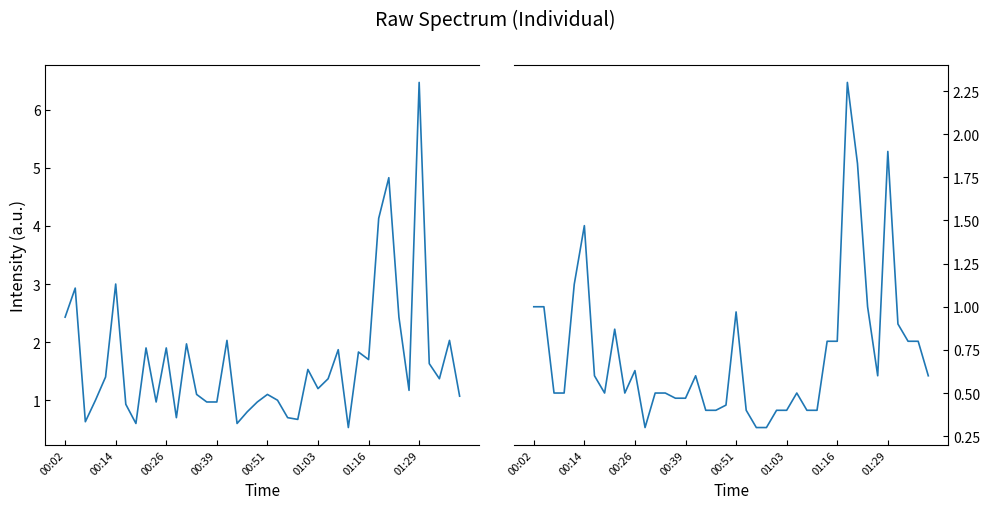

What is the sum of the SDS_P1 values at 15 and 27?

2.8